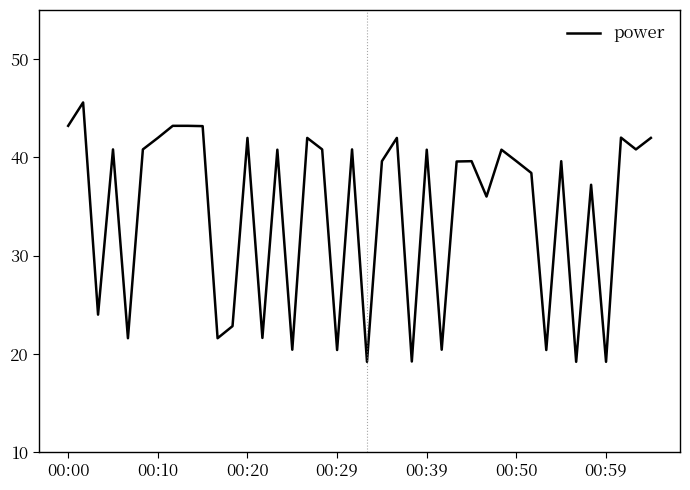

What is the difference between the maximum and minimum values?

26.4